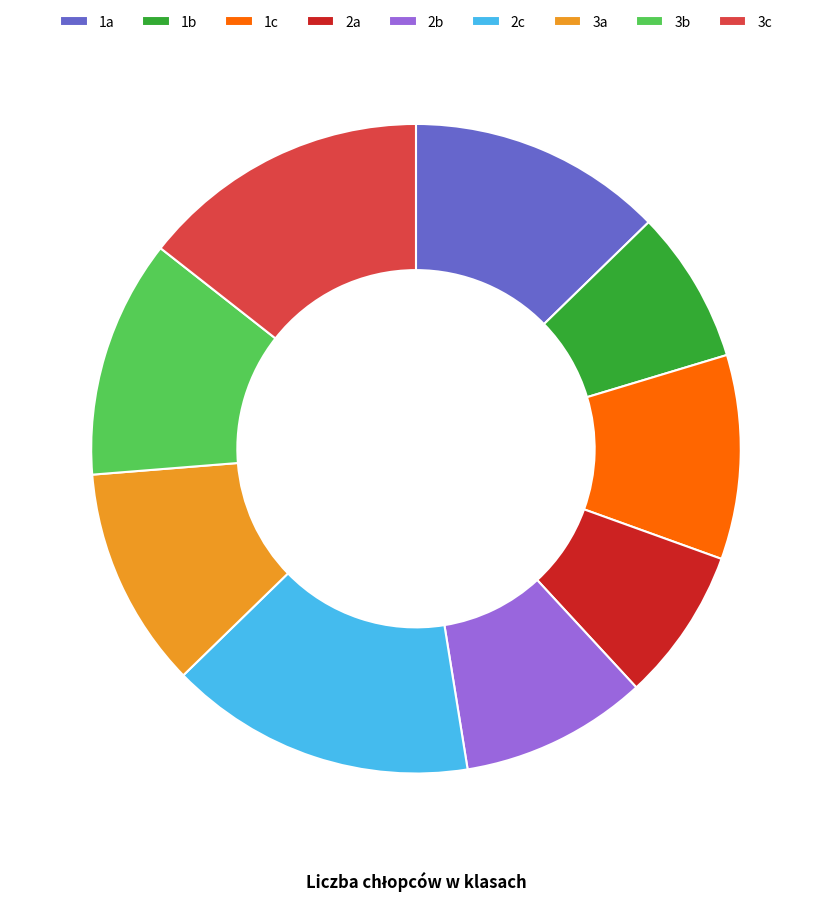

Is there any slice that represents more than half of the pie?

No